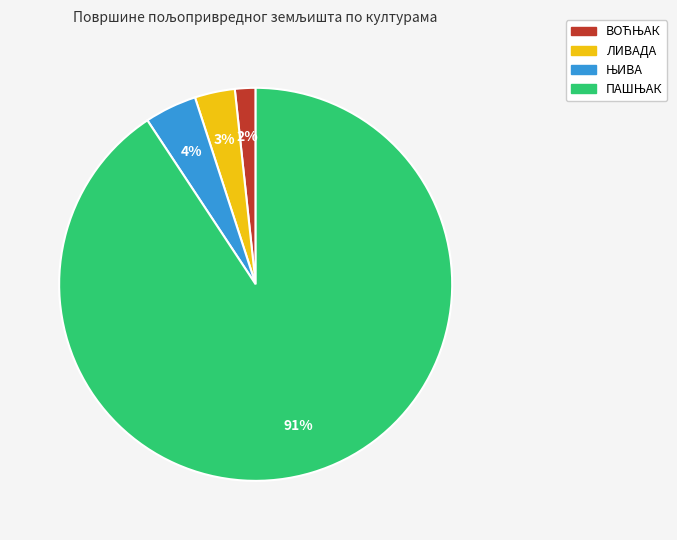

How many slices are in this pie chart?

4